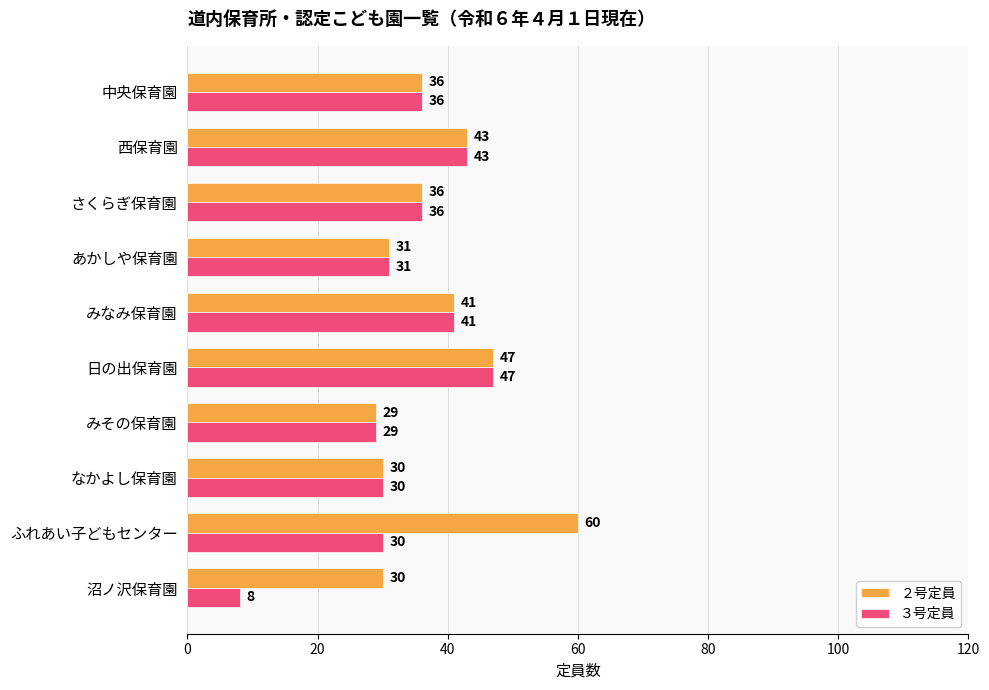

What is the average value of the ２号定員 series?

38